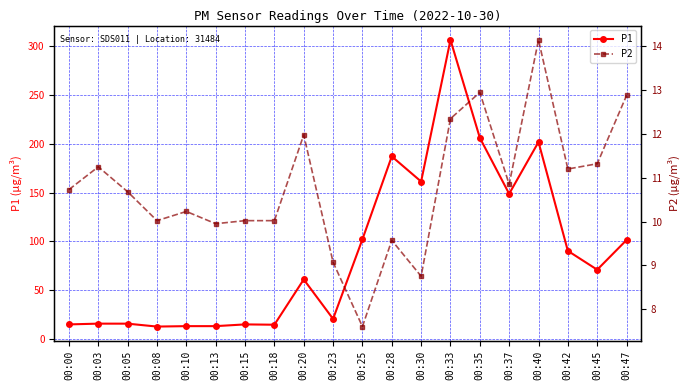

True or false: P2 and P1 cross at least once.

False